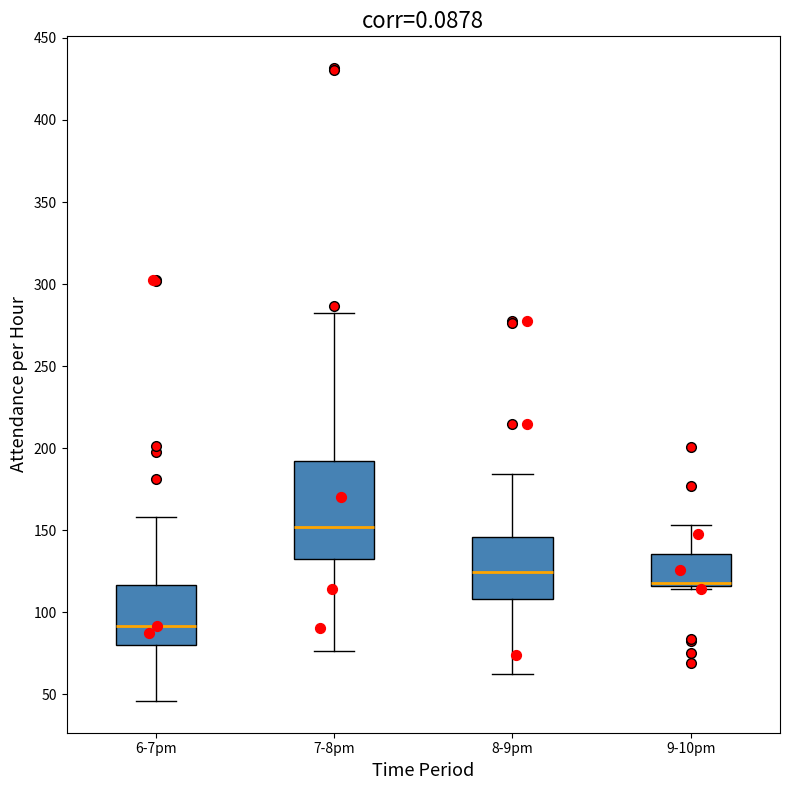

Where does the median line of the box for 8-9pm sit on the y-axis? The values are not printed on the chart, so give them approximately, as read against the axis.

125